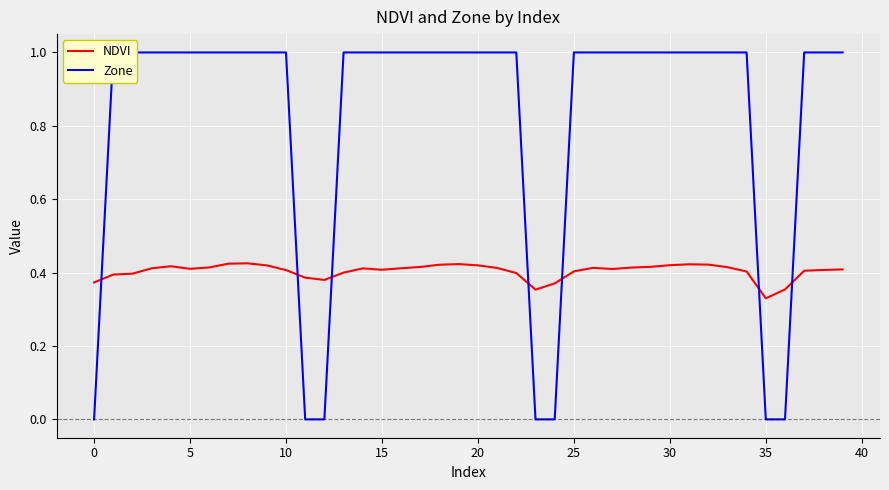

The value of Zone at 39 is 1.0. True or false?

True